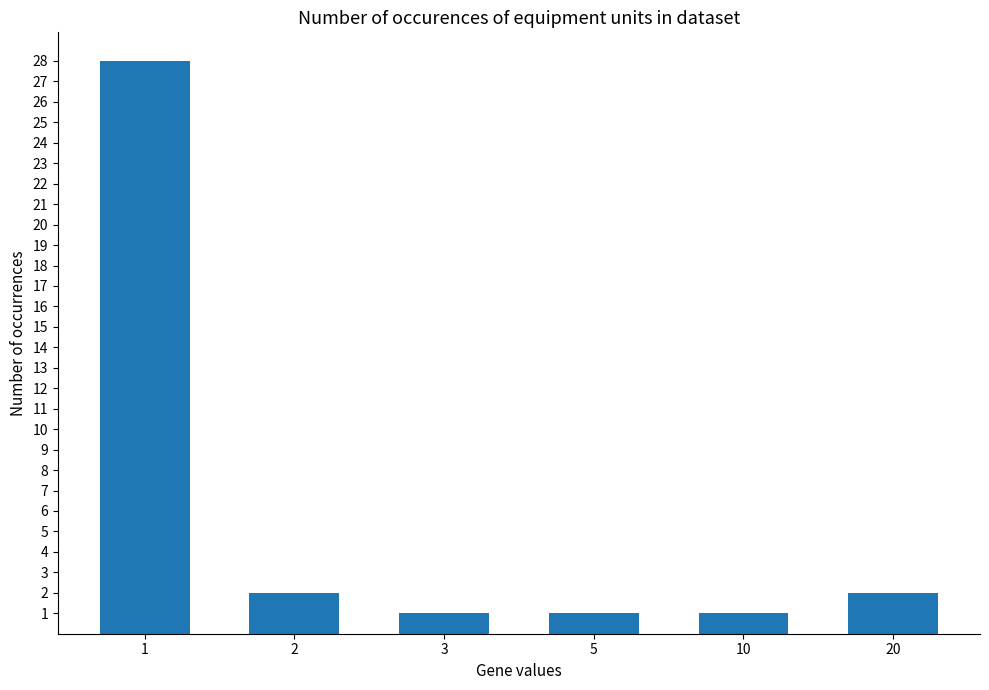

Between 1 and 3, which is larger?

1